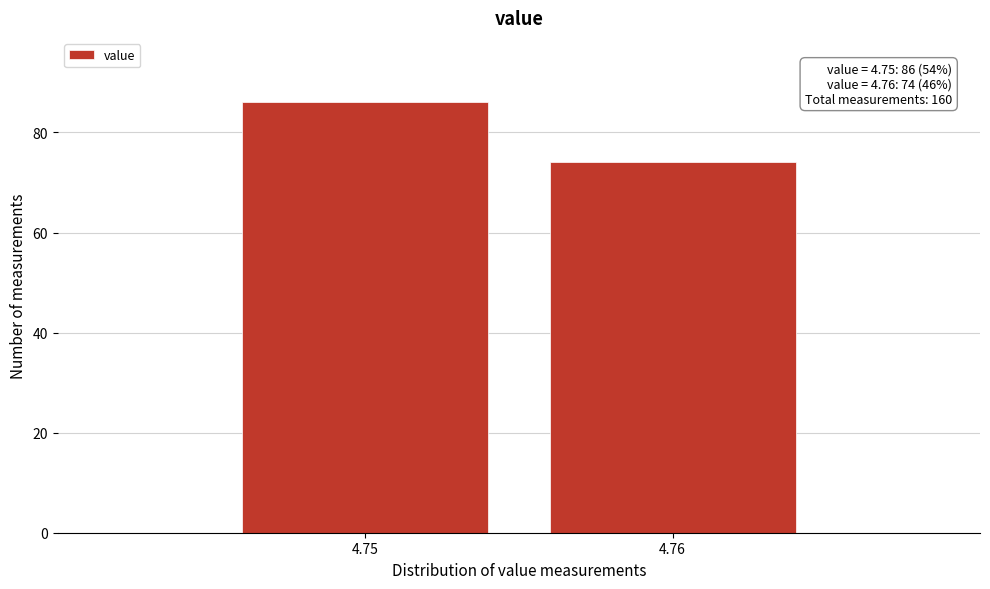

Reading left to right, what are all the values shown in this chart?

4.75=86	4.76=74